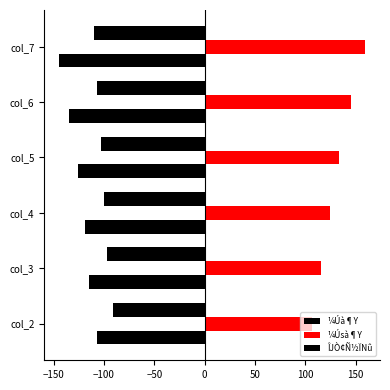

Which series has the largest total across all categories?

¼Úsà¶Y